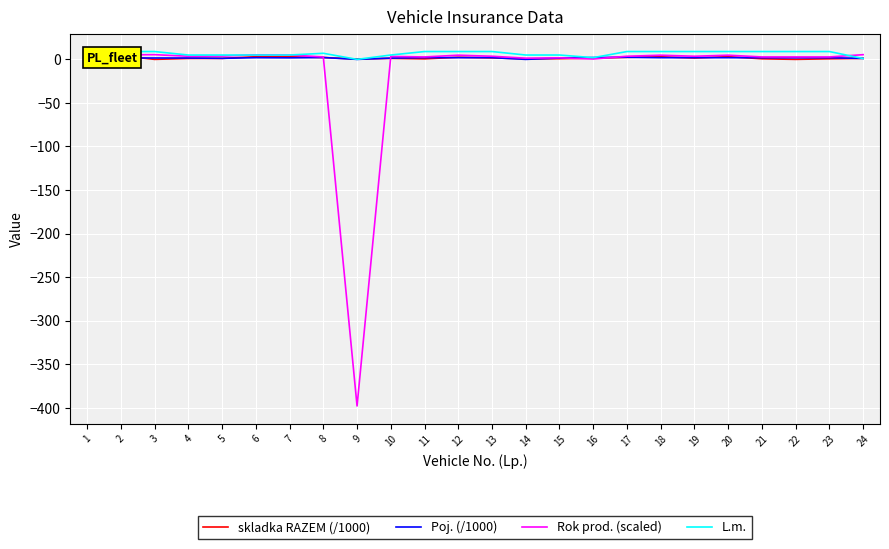

Which category has the highest value in the Poj. (/1000) series?

17